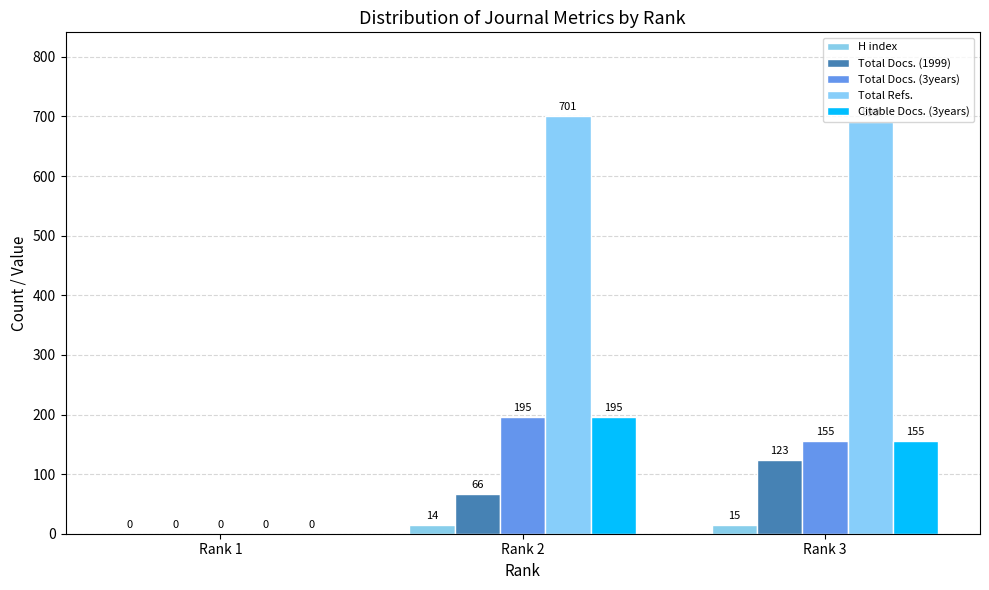

The value of H index at Rank 3 is 15. True or false?

True